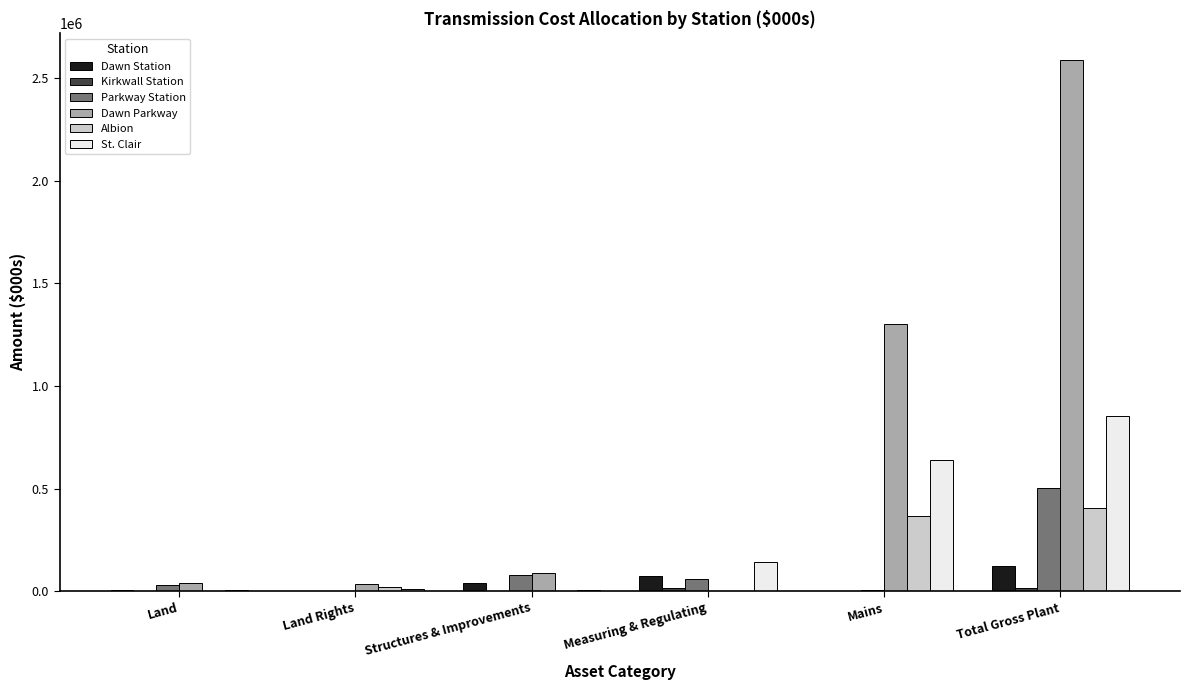

Is it true that Dawn Parkway equals 1300861.1 at Mains?

True